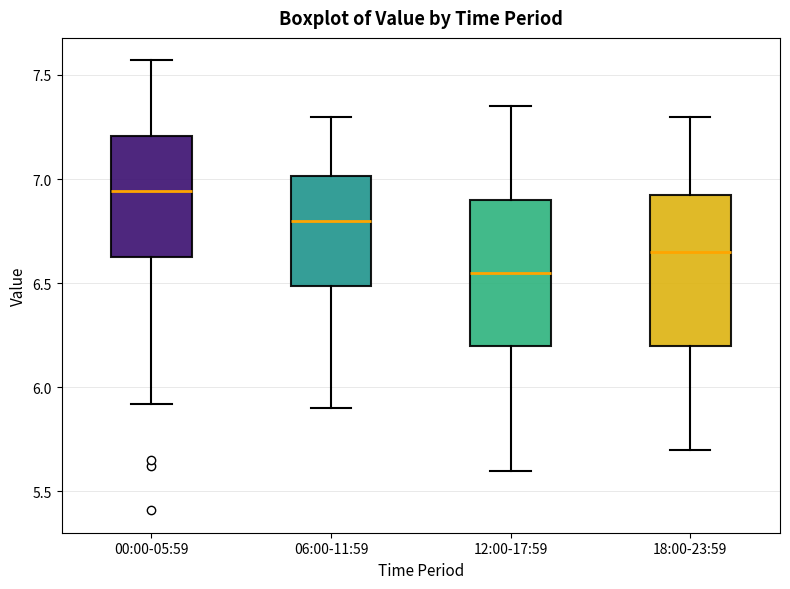

Where is the lower edge of the box for 00:00-05:59 on the y-axis? The values are not printed on the chart, so give them approximately, as read against the axis.

6.65